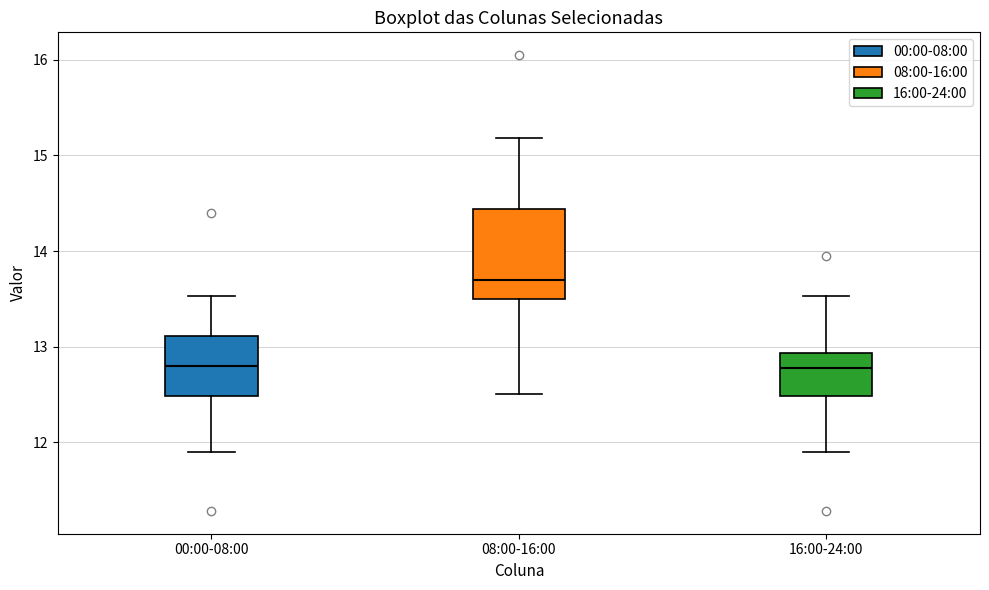

Reading left to right, transcribe this box plot: for each box, give where its median line is, the range the box spans, and where its two whiskers end, as read against the y-axis. The values are not printed on the chart, so give them approximately, as read against the axis.

00:00-08:00: median 12.8, box 12.5 to 13.1, whiskers 11.9 to 13.5
08:00-16:00: median 13.7, box 13.5 to 14.4, whiskers 12.5 to 15.2
16:00-24:00: median 12.8, box 12.5 to 12.9, whiskers 11.9 to 13.5